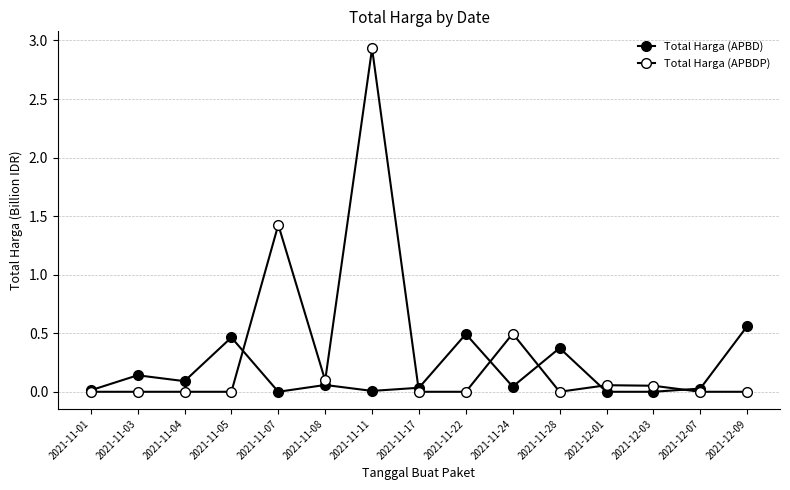

Does the chart have visible grid lines?

Yes